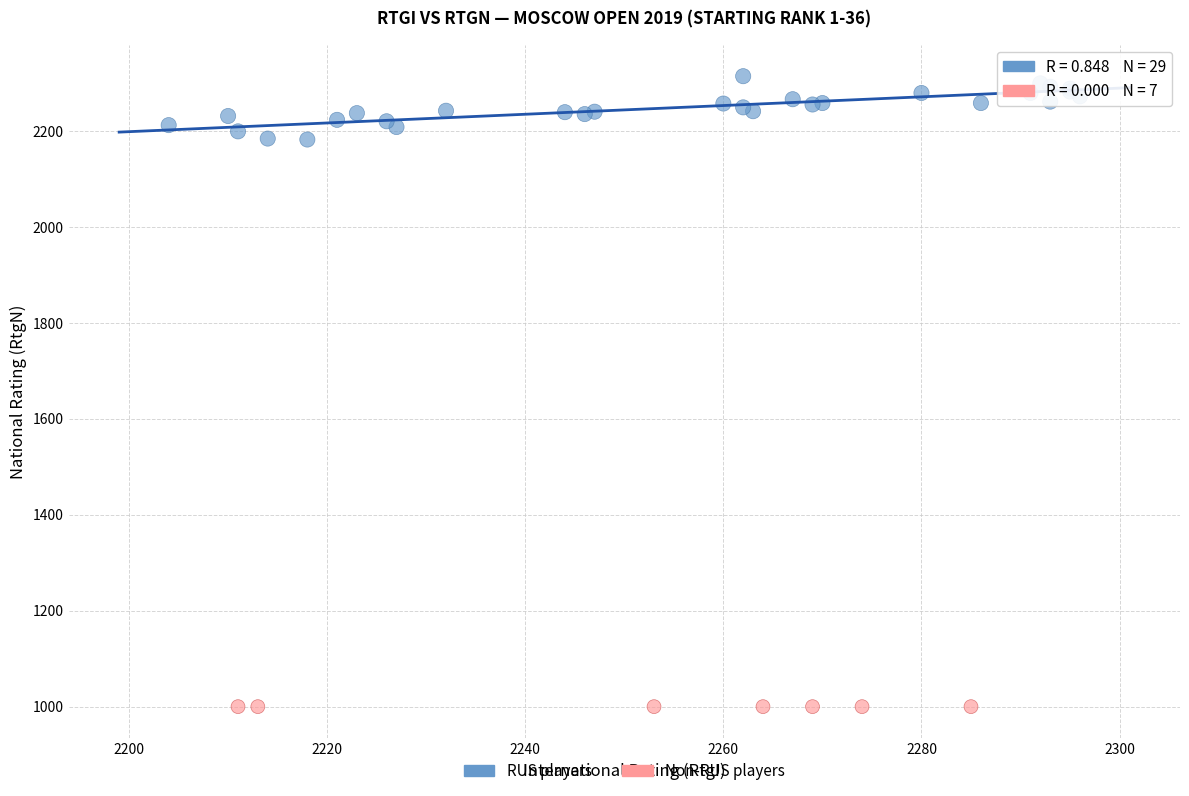

Which series contains the lowest Y value?

Non-RUS players